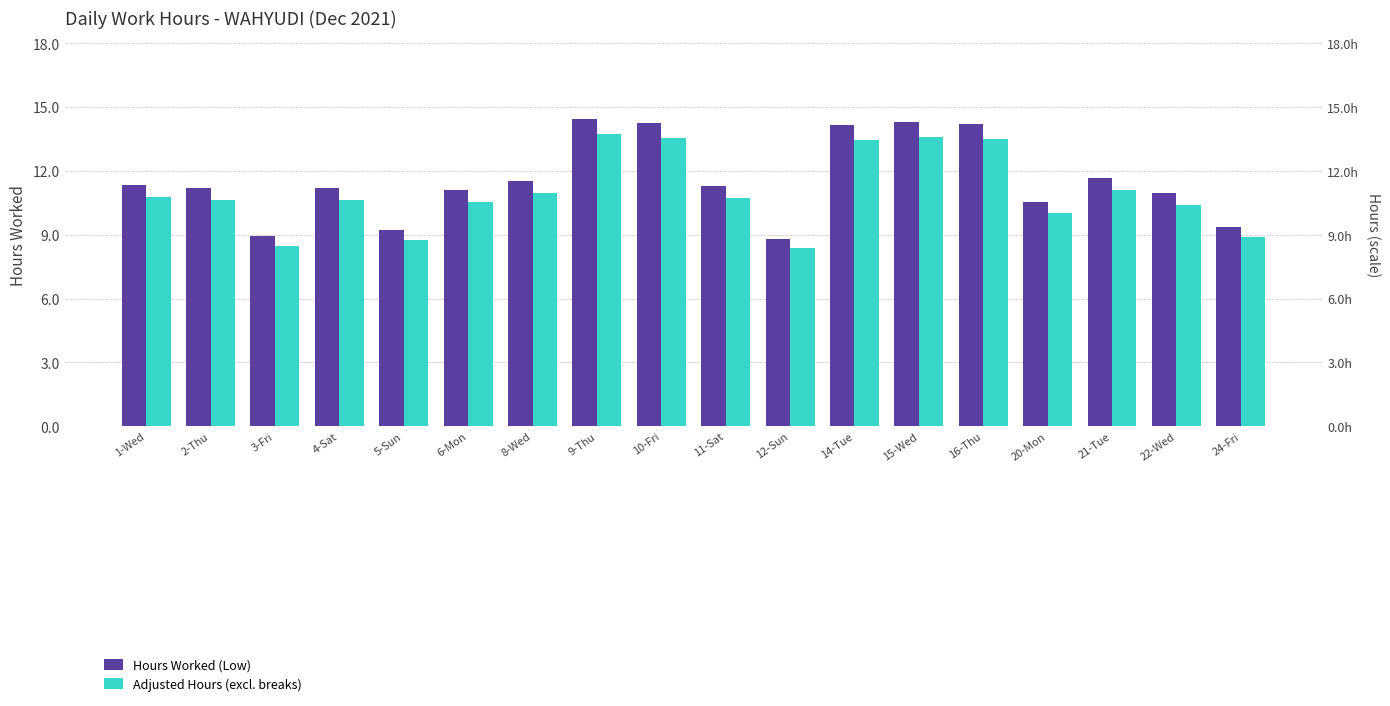

Reading left to right, transcribe all the data shown in this chart.

Hours Worked (Low): 11.3	11.2	8.9	11.2	9.2	11.1	11.6	14.5	14.2	11.3	8.8	14.2	14.3	14.2	10.6	11.7	11.0	9.4
Adjusted Hours (excl. breaks): 10.8	10.6	8.5	10.6	8.8	10.6	11.0	13.7	13.5	10.7	8.4	13.4	13.6	13.5	10.0	11.1	10.4	8.9